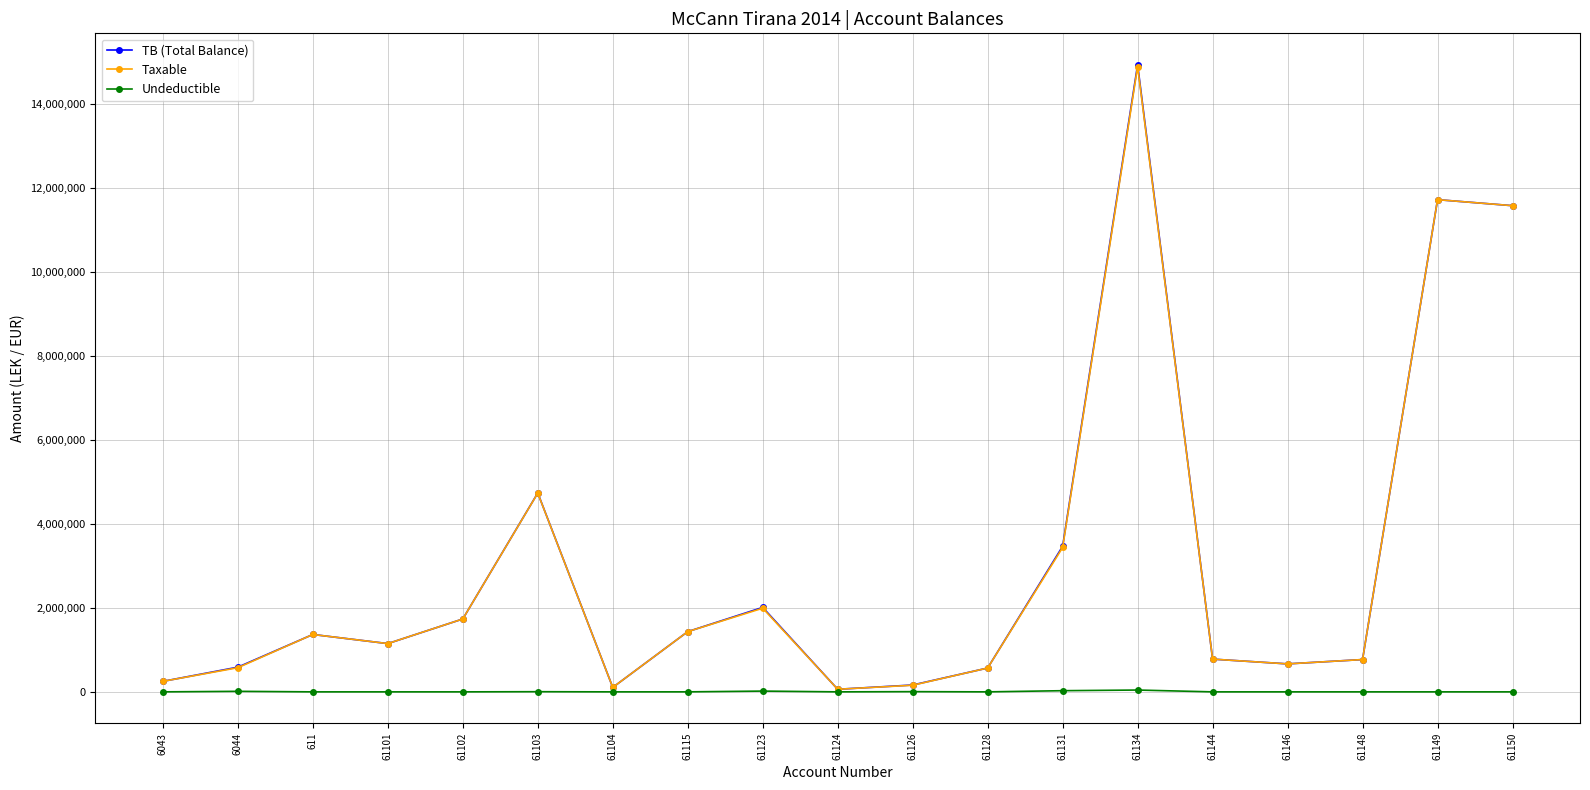

Where does the TB (Total Balance) series first go above 1149043?

611